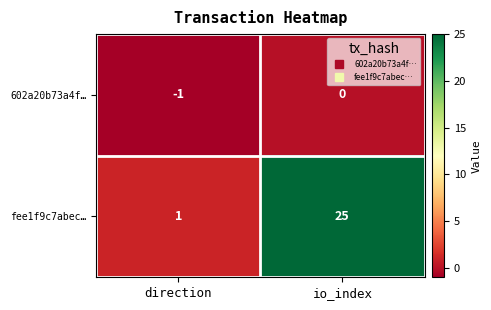

Which series has the largest total across all categories?

fee1f9c7abec…